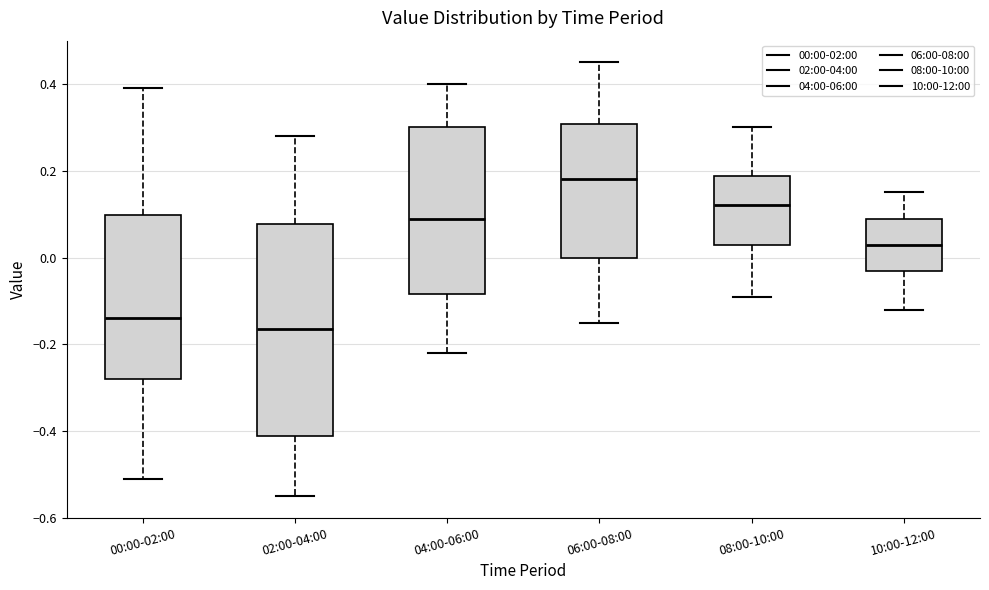

Comparing the boxes themselves (not the whiskers), which one is the tallest?

02:00-04:00